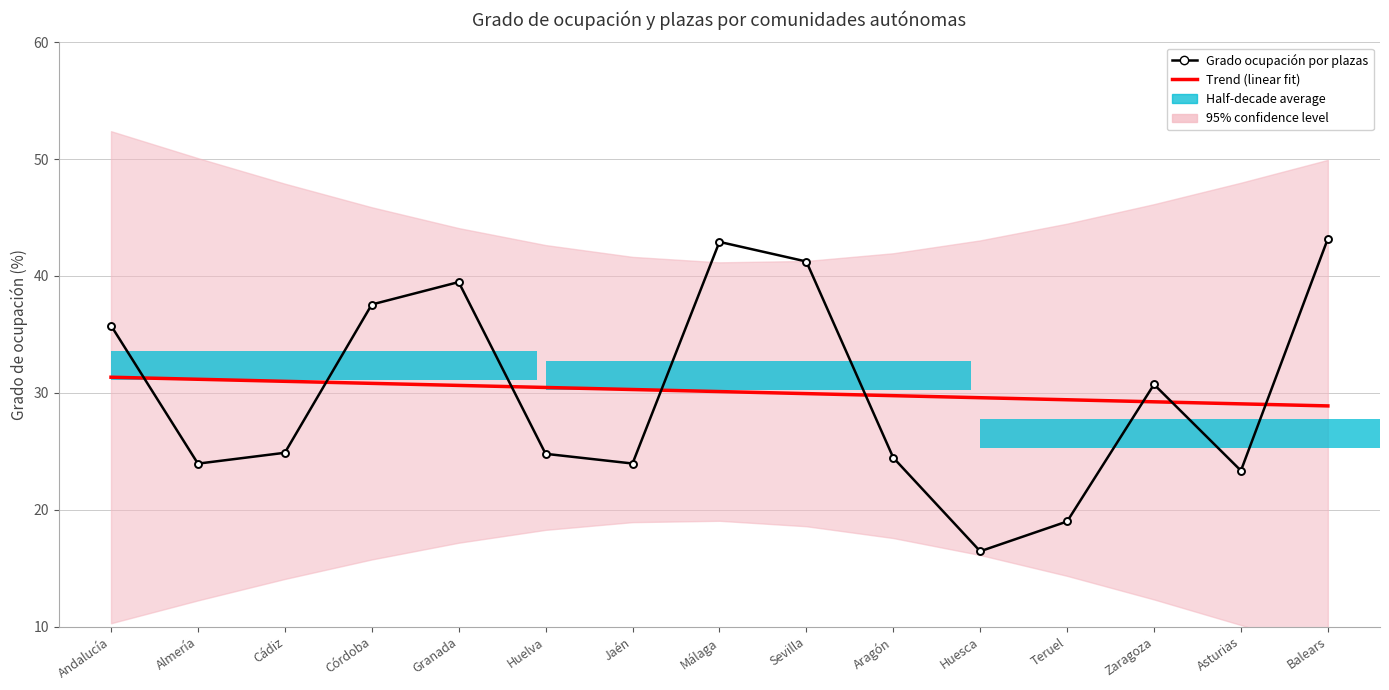

Between Almería and Sevilla, which series saw the biggest shift?

Grado ocupación por plazas